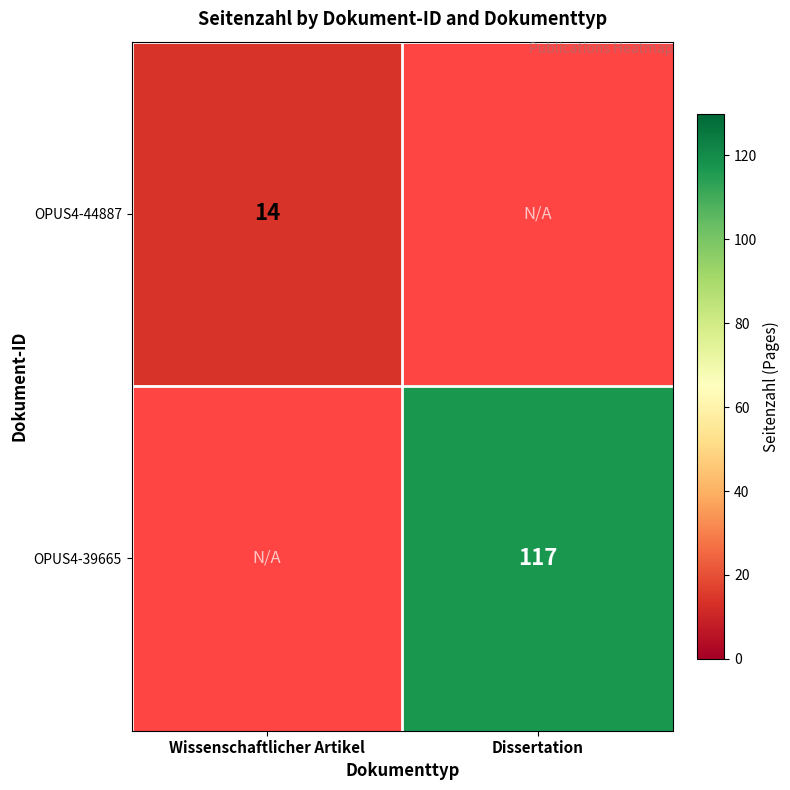

The OPUS4-44887 series shows 14 at Wissenschaftlicher Artikel. True or false?

True